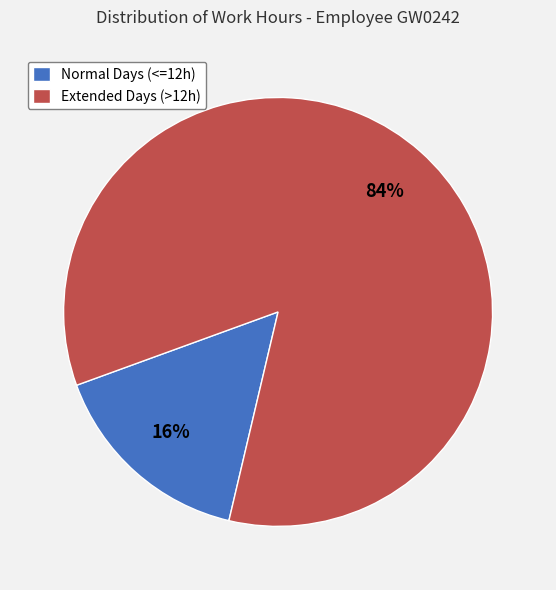

To the nearest percent, what is the difference between the Normal Days (<=12h) and Extended Days (>12h) slice percentages?

68%